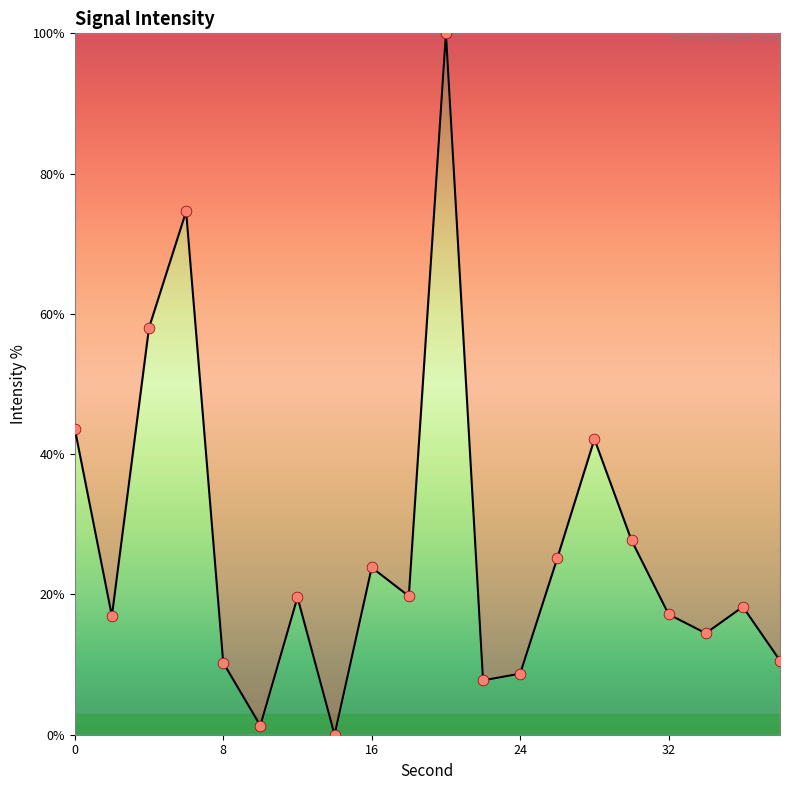

What is the greatest value displayed?

100.0